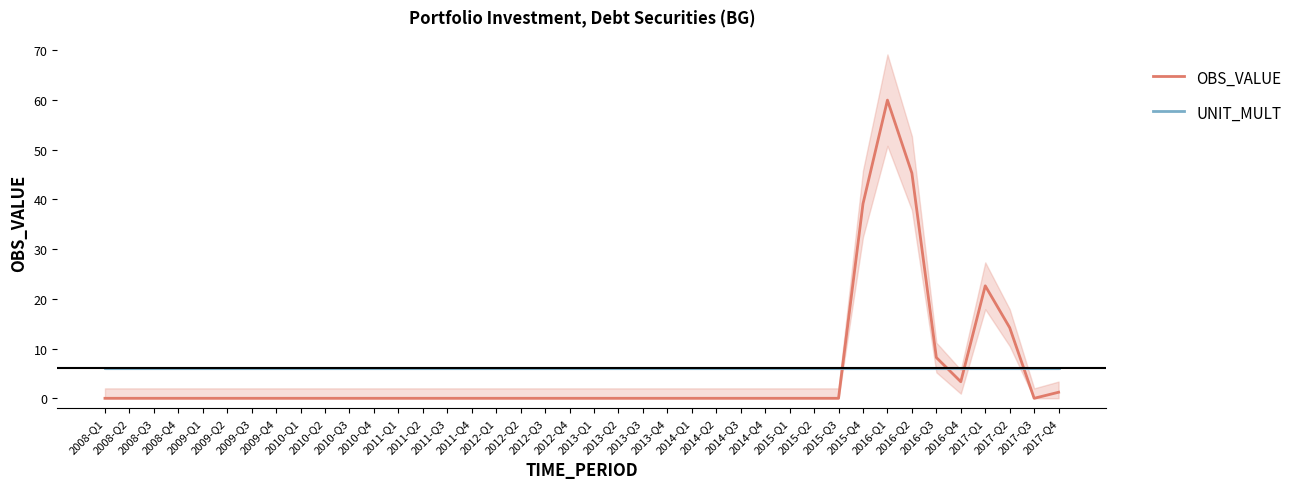

Where is the first local maximum for OBS_VALUE?

2016-Q1